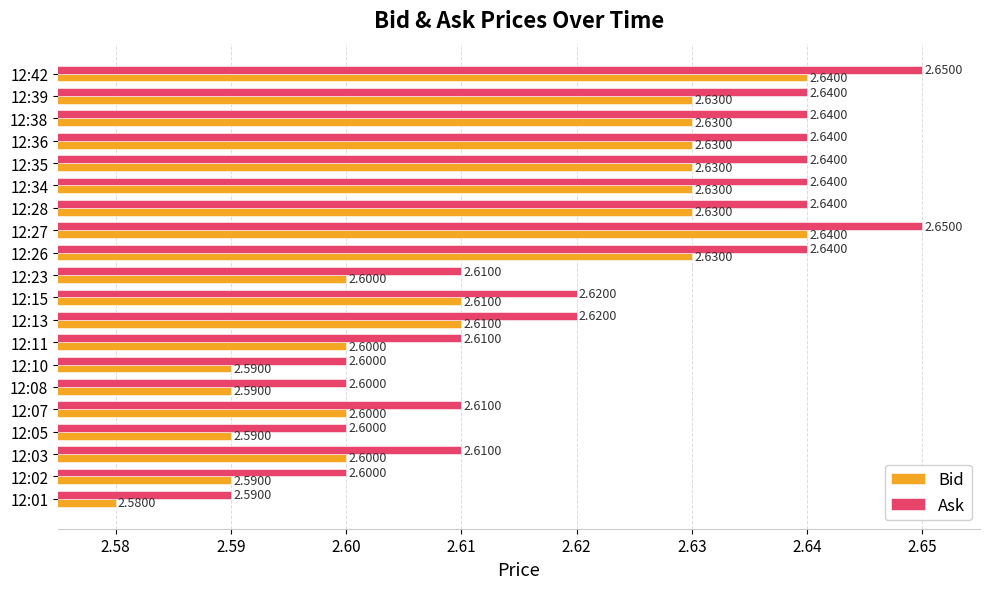

What is the average value of the Bid series?

2.6